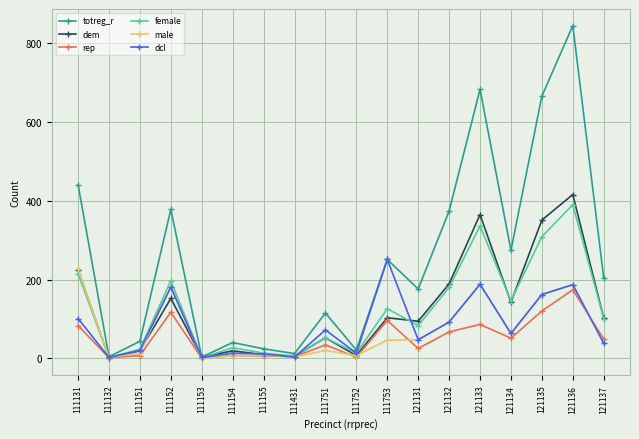

What is the highest value of the female series?

390